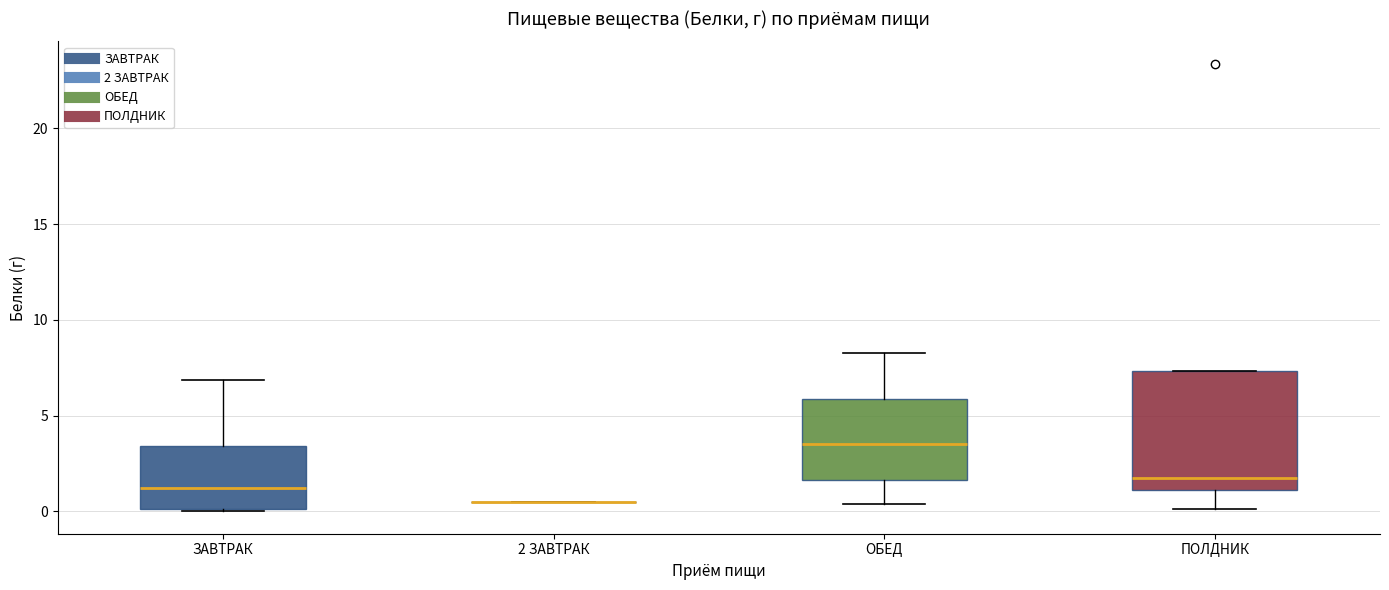

Reading left to right, read every box against the y-axis: the position of its median line, the range the box covers, and the ends of its whiskers. The values are not printed on the chart, so give them approximately, as read against the axis.

ЗАВТРАК: median 1.0, box 0.0 to 3.5, whiskers 0.0 to 7.0
2 ЗАВТРАК: box collapsed to a line at 0.5, whiskers 0.5 to 0.5
ОБЕД: median 3.5, box 1.5 to 6.0, whiskers 0.5 to 8.5
ПОЛДНИК: median 1.5, box 1.0 to 7.5, whiskers 0.0 to 7.5